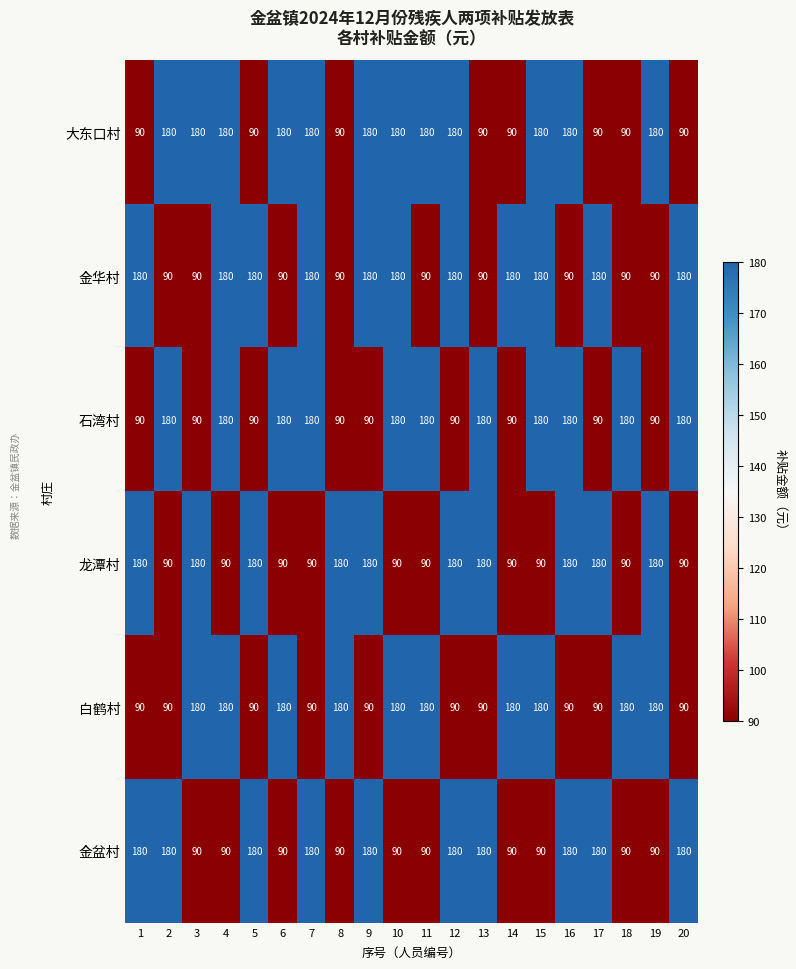

Which series has the largest total across all categories?

大东口村